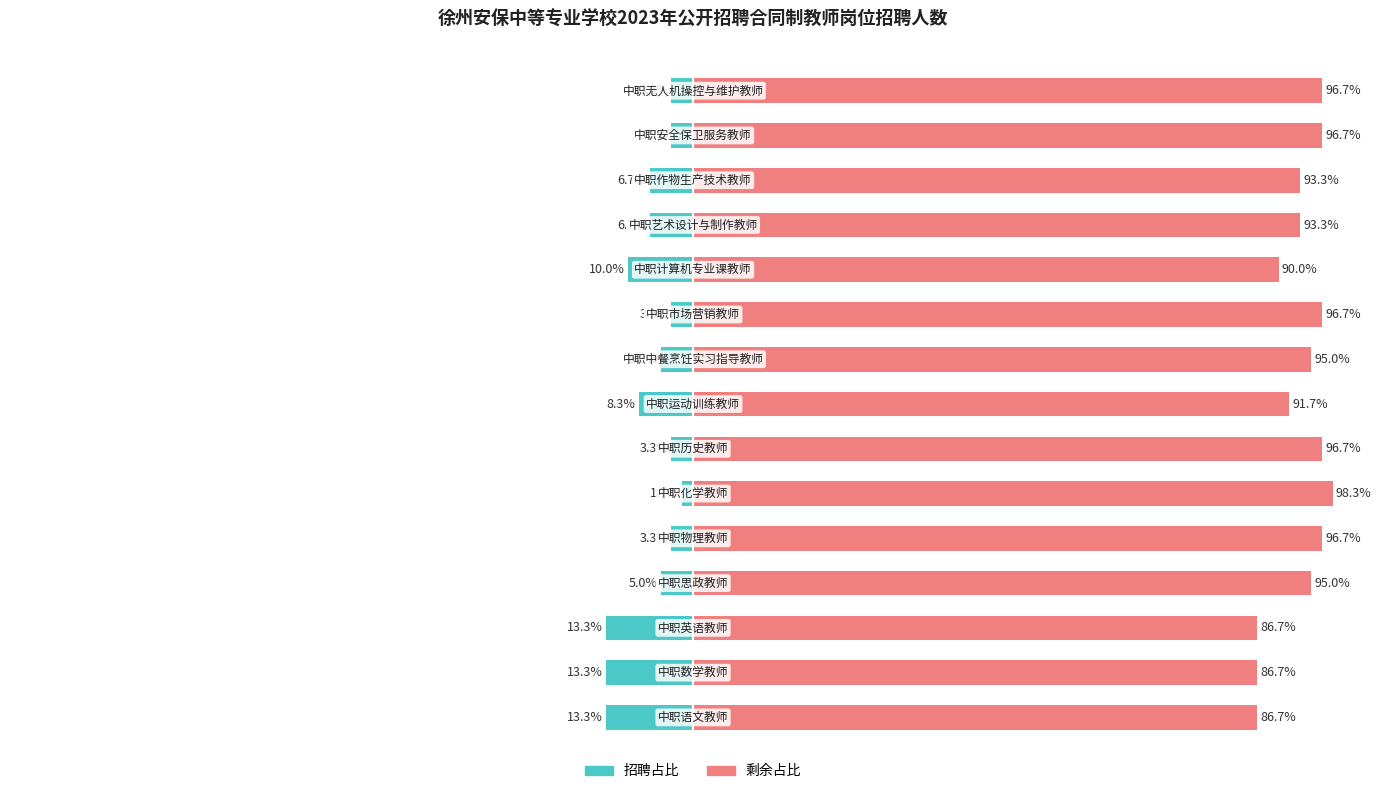

What is the maximum value shown in the chart?

98.3